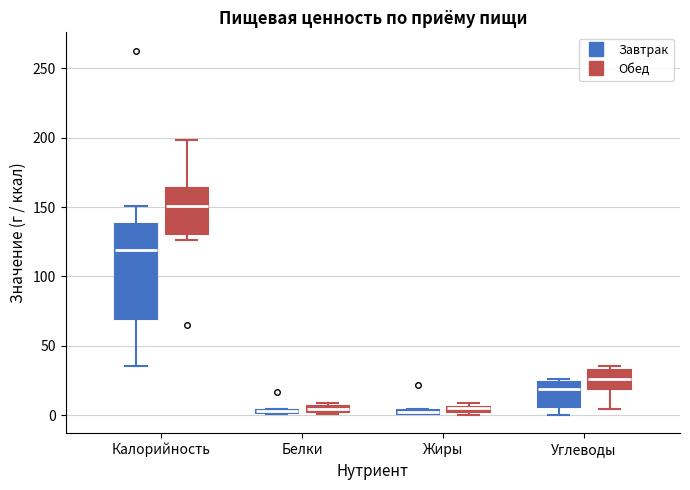

Which box is the tallest, from its lower edge to its upper edge?

Калорийность (Завтрак)